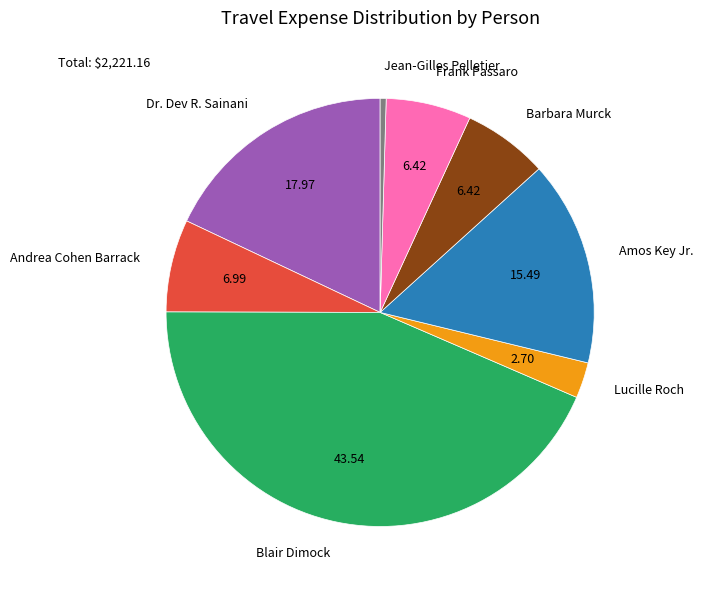

Between Andrea Cohen Barrack and Blair Dimock, which is larger?

Blair Dimock